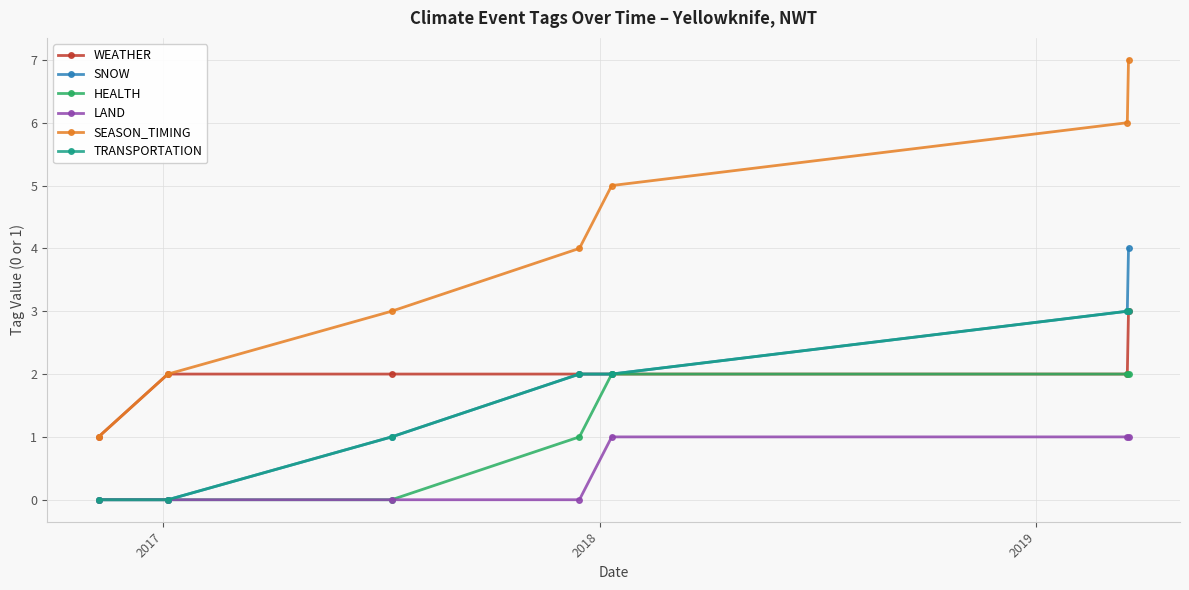

What are all the series names shown in the legend?

WEATHER, SNOW, HEALTH, LAND, SEASON_TIMING, TRANSPORTATION